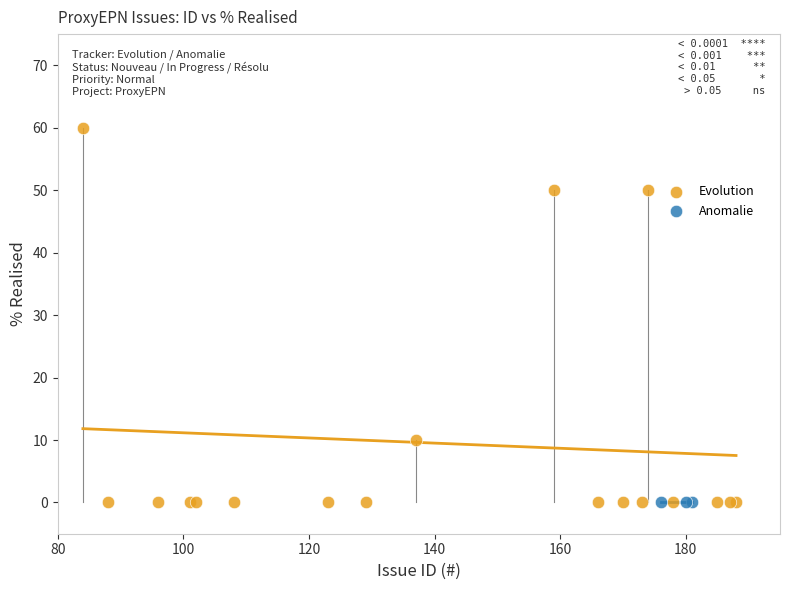

Which series reaches the maximum Y coordinate?

Evolution